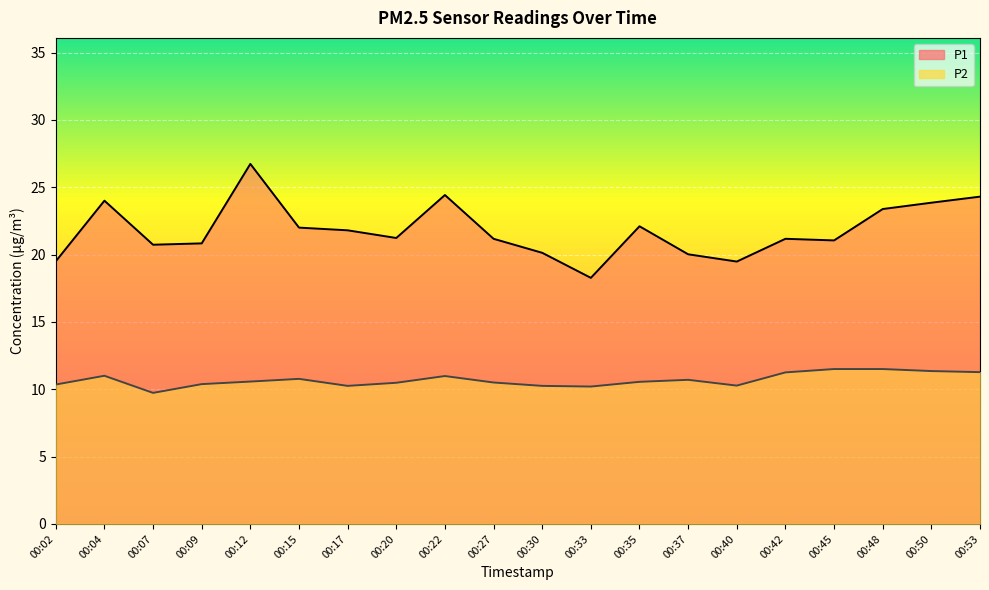

True or false: P2 has more than 2 interior local peaks.

True